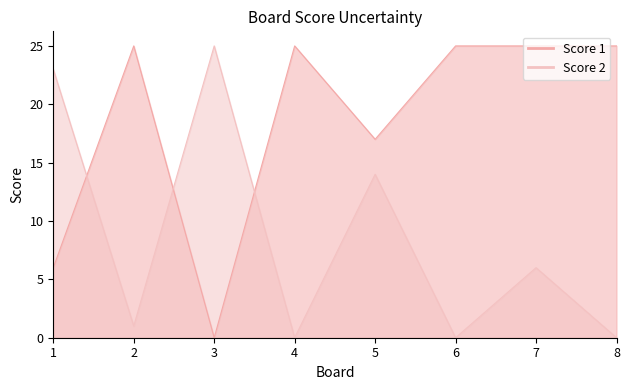

At which category does Score 2 reach its first local peak?

3